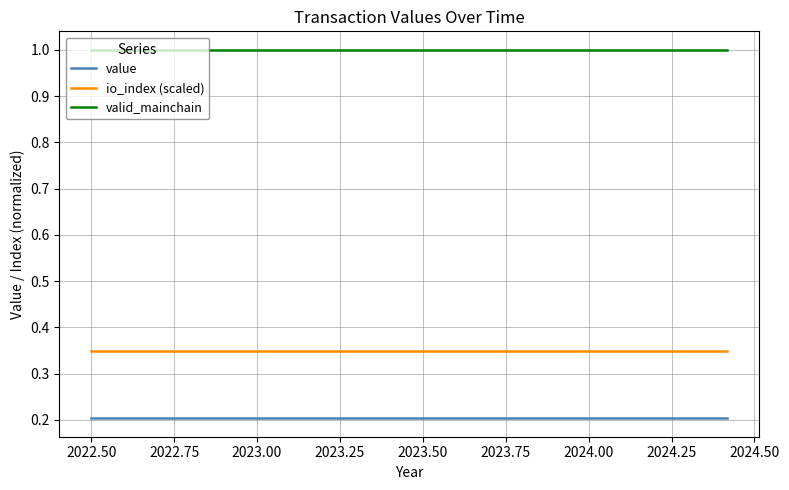

Rank the series by their maximum value, from lowest to highest.

value, io_index (scaled), valid_mainchain